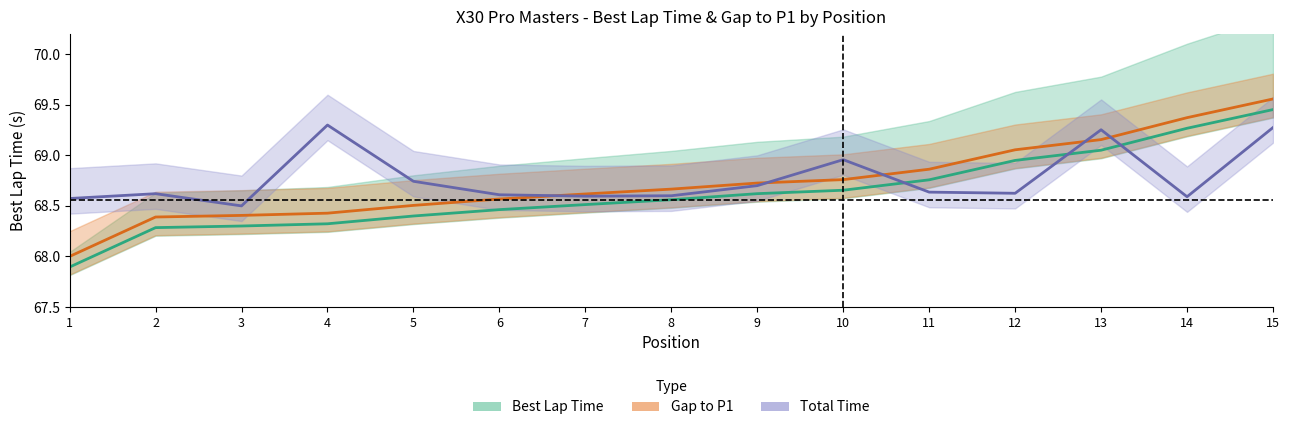

Is it true that Gap to P1 equals 68.8 at 10?

True